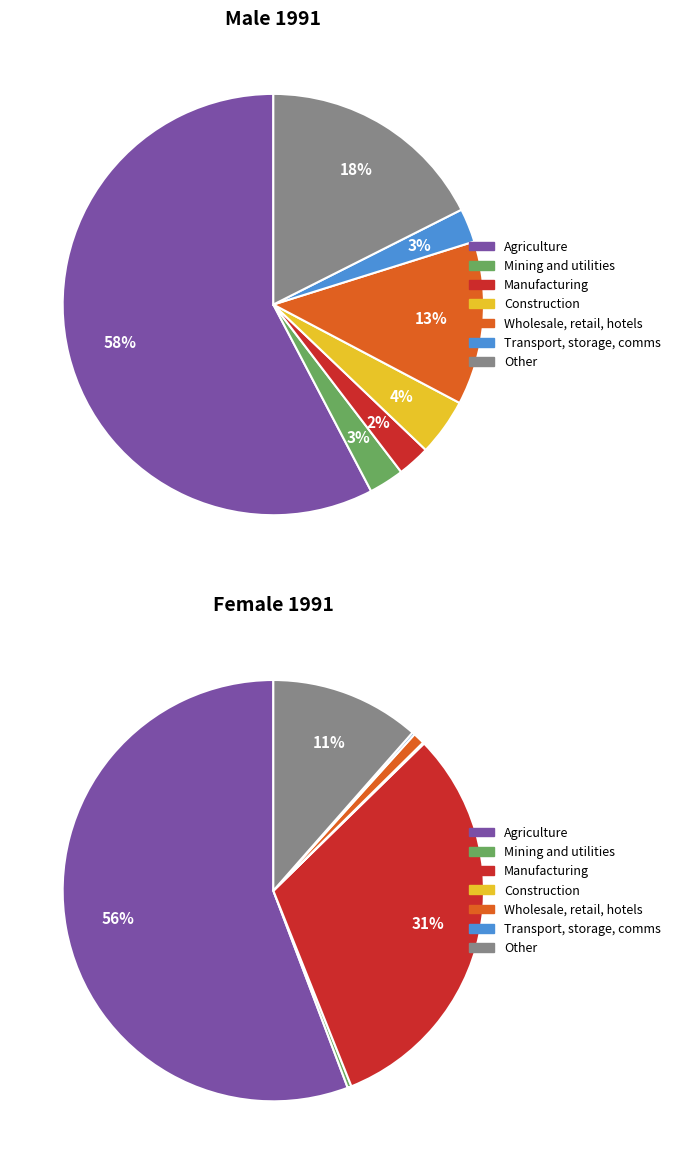

Is Agriculture the majority of the pie?

Yes